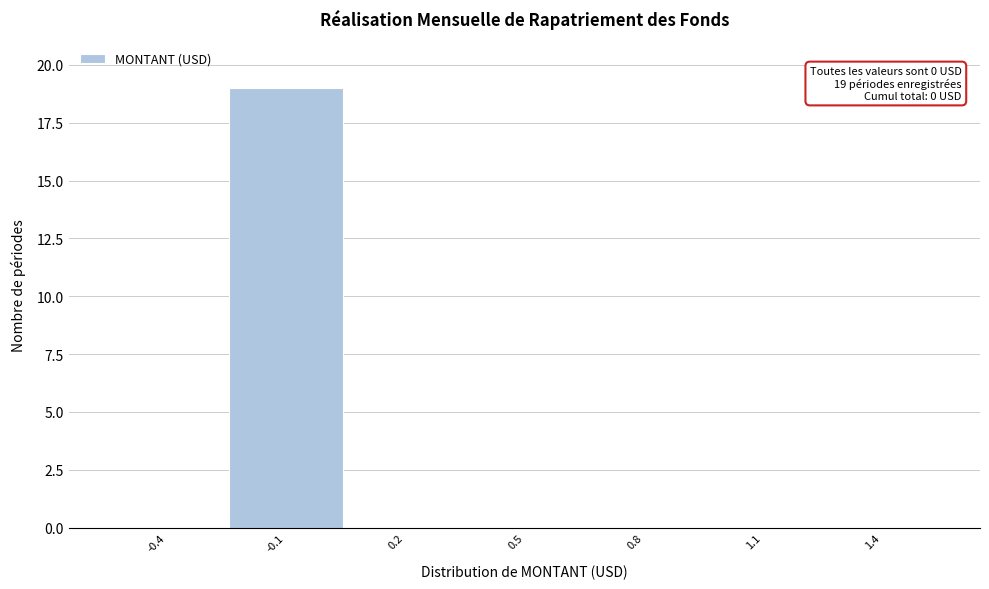

Reading left to right, transcribe all the data shown in this chart.

-0.4=0	-0.1=19	0.2=0	0.5=0	0.8=0	1.1=0	1.4=0